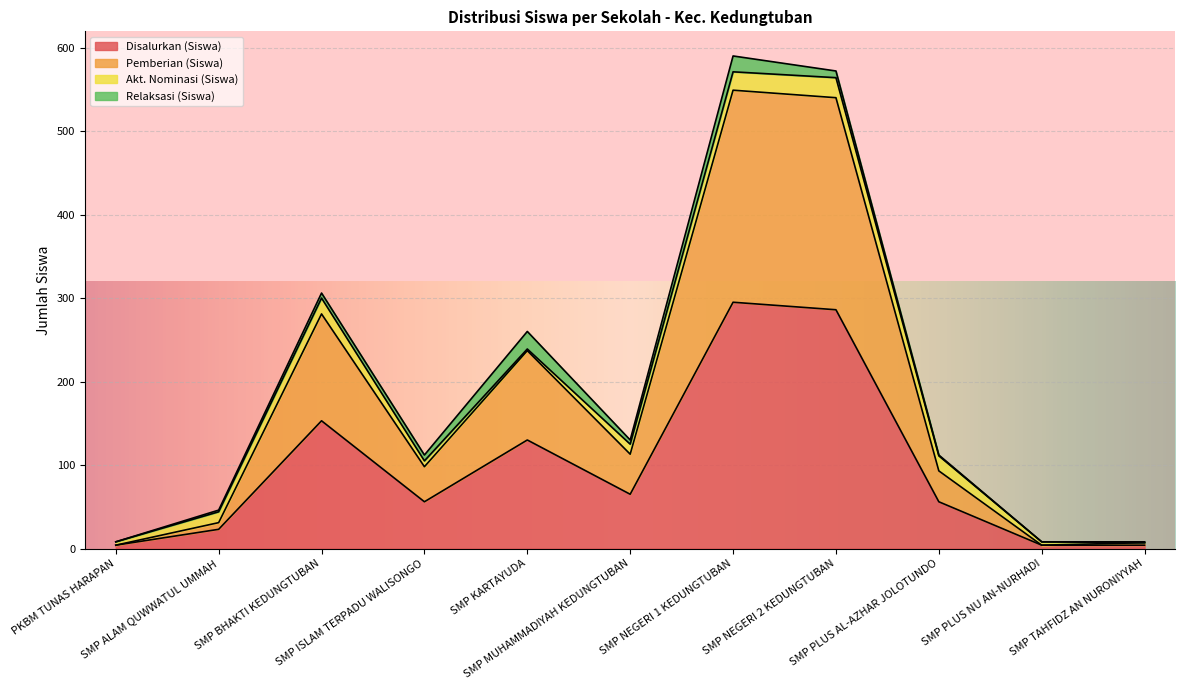

What is the highest value of the Disalurkan (Siswa) series?

295